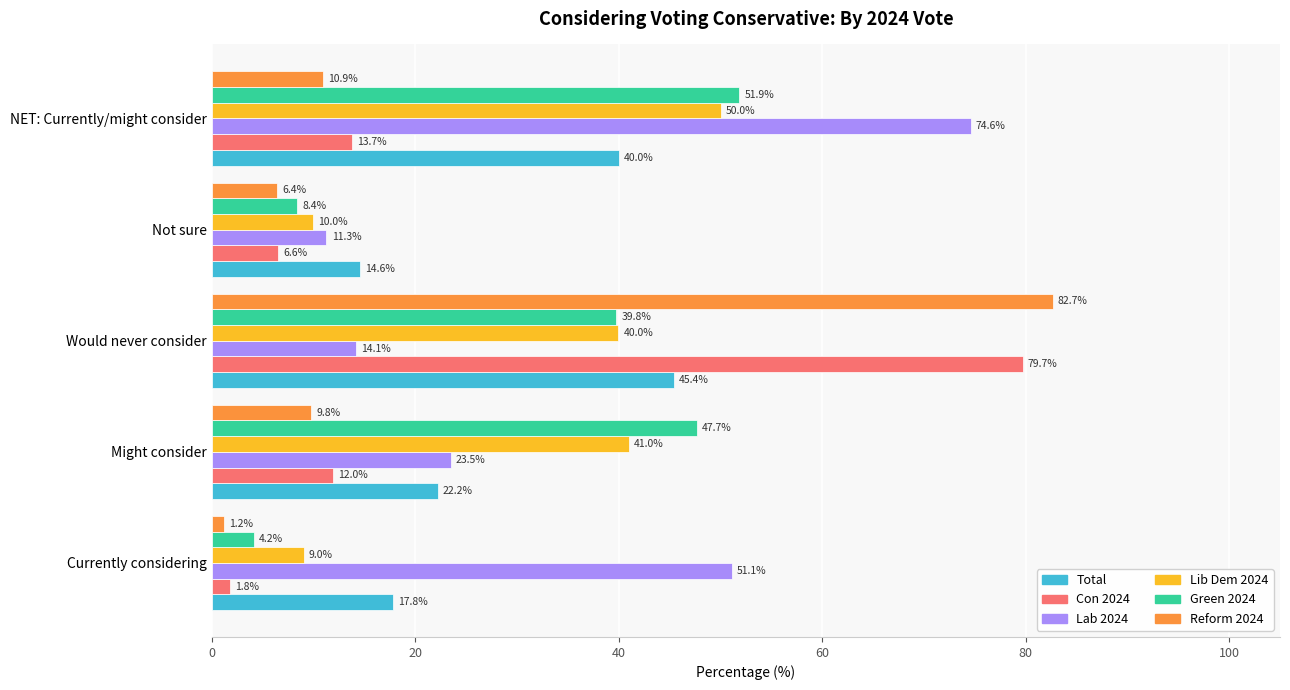

What is the minimum value shown in the chart?

1.2